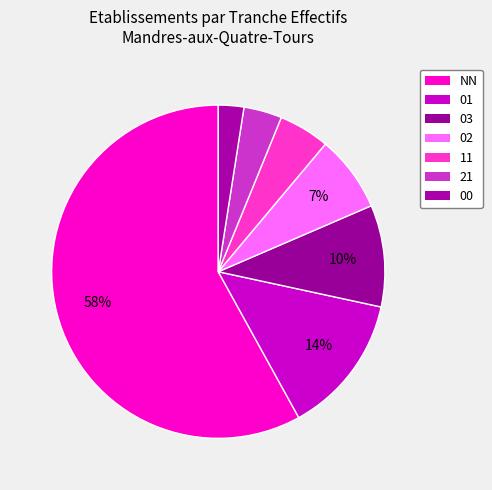

How many segments does this pie chart have?

7